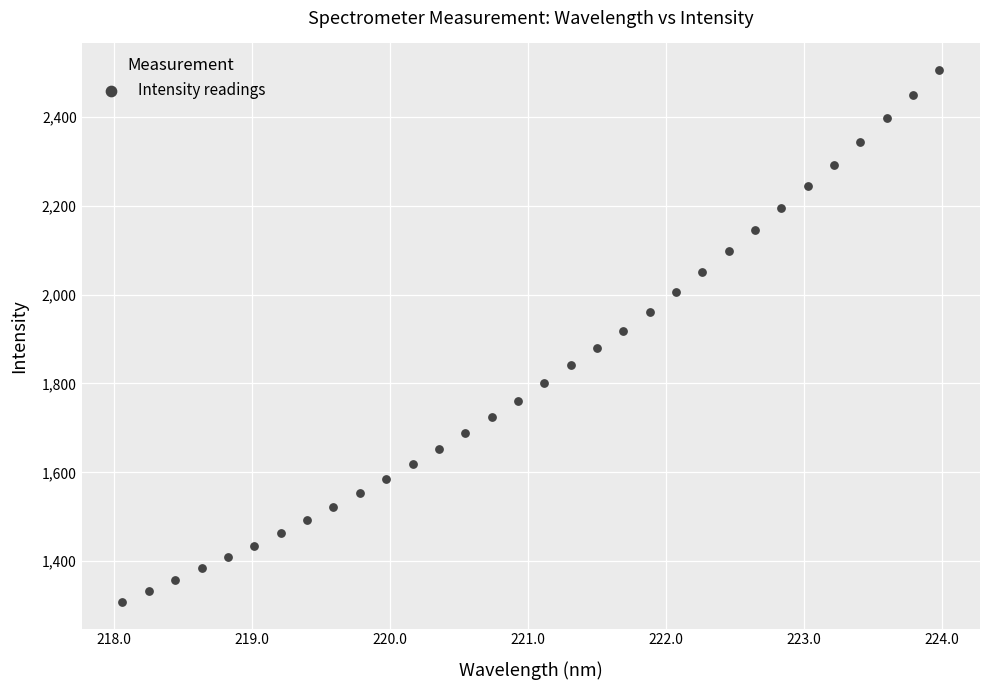

What is the range of Y values (max minus min)?

1197.1